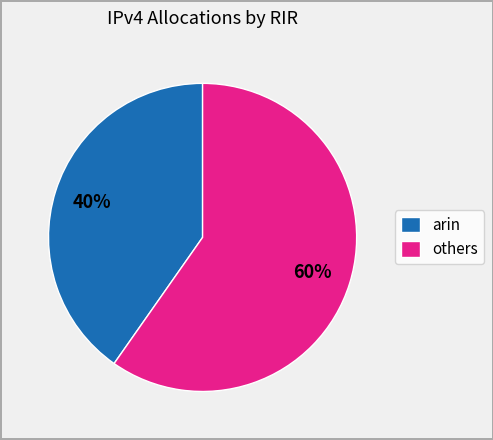

True or false: arin accounts for 45% of the total.

False